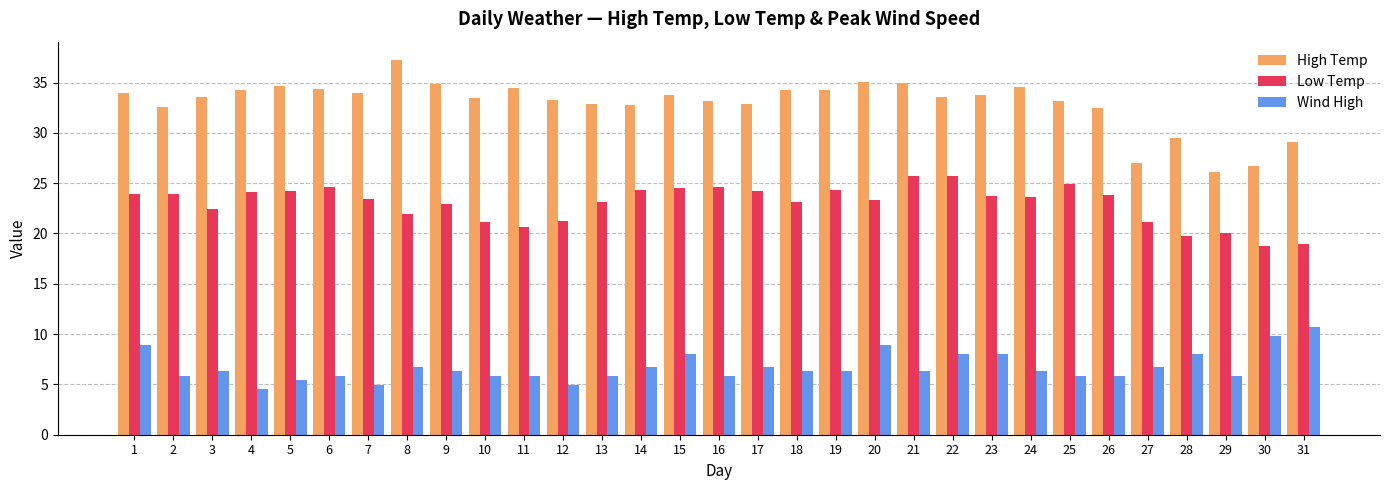

Rank the series at 15 from lowest to highest value.

Wind High, Low Temp, High Temp